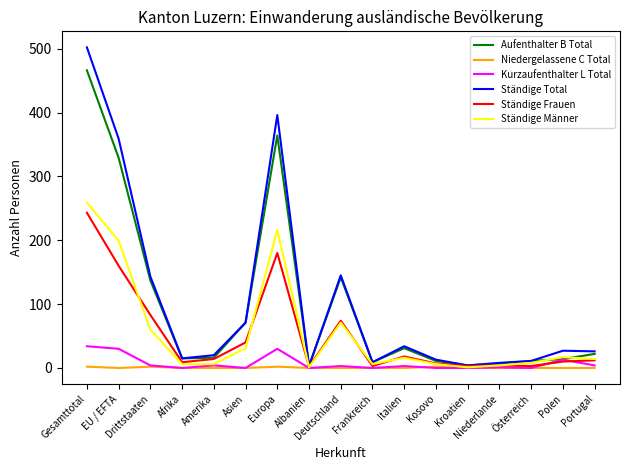

At how many categories does at least one series exceed 416?

1